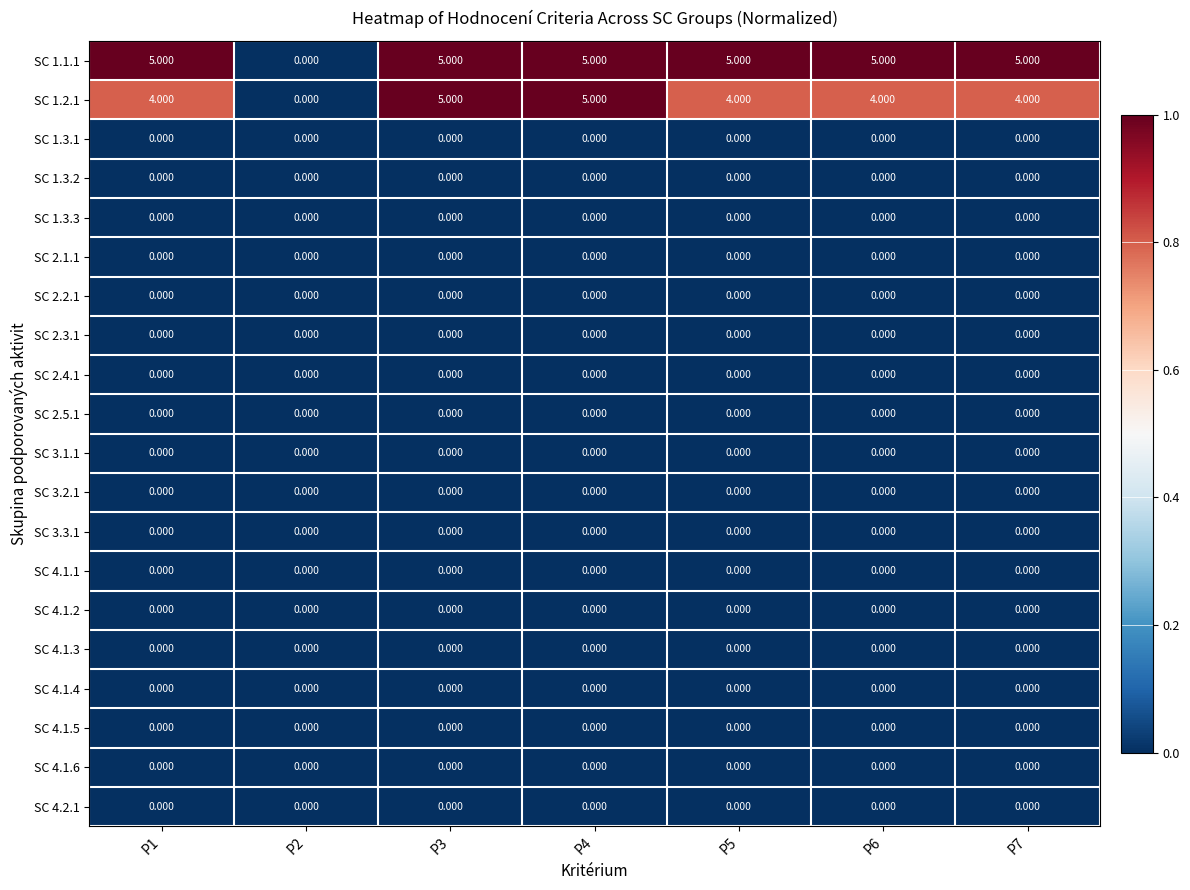

Is the value of SC 4.1.5 at P7 greater than the value of SC 1.1.1 at P1?

No